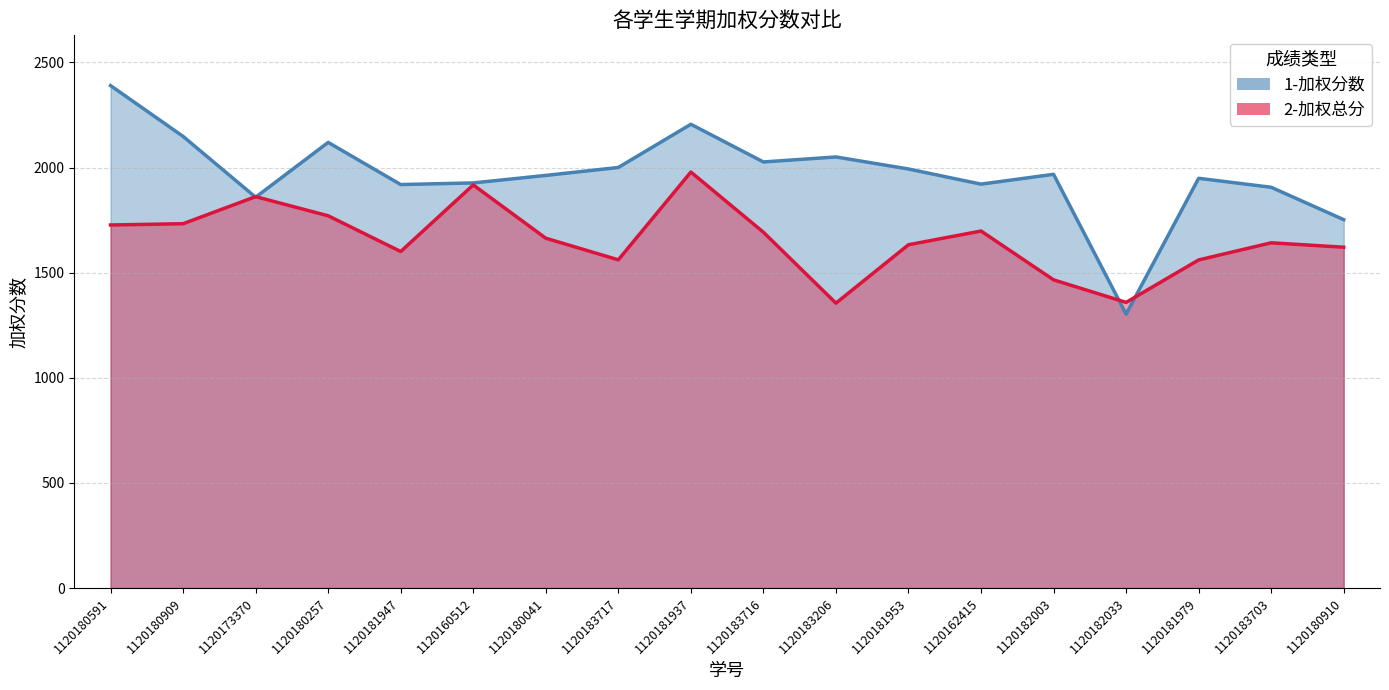

Rank the series by their maximum value, from lowest to highest.

2-加权总分, 1-加权分数